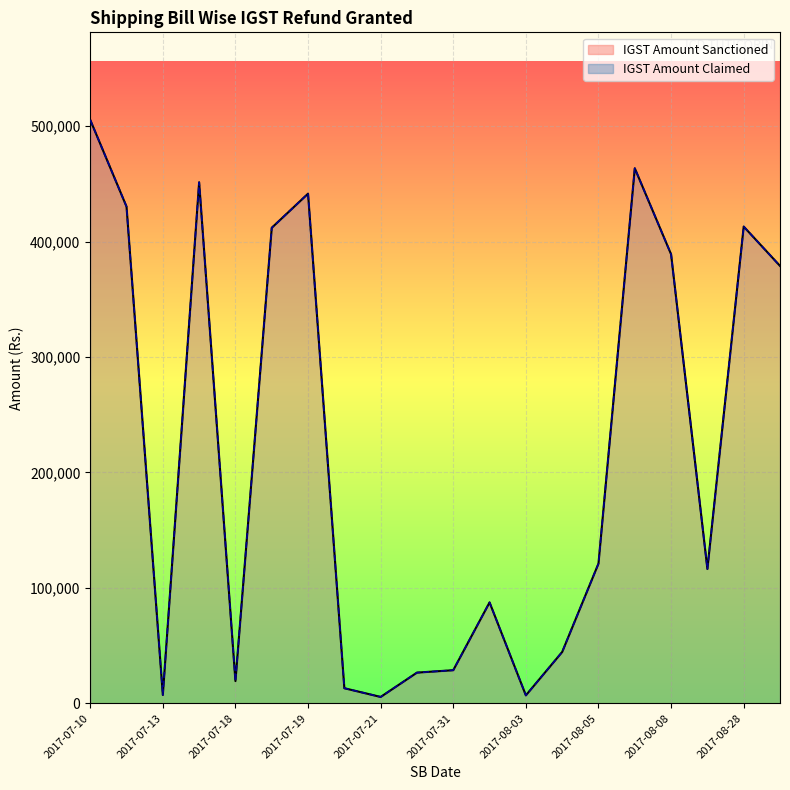

Between 2017-07-20 and 2017-08-08, which series saw the biggest shift?

IGST Amount Sanctioned